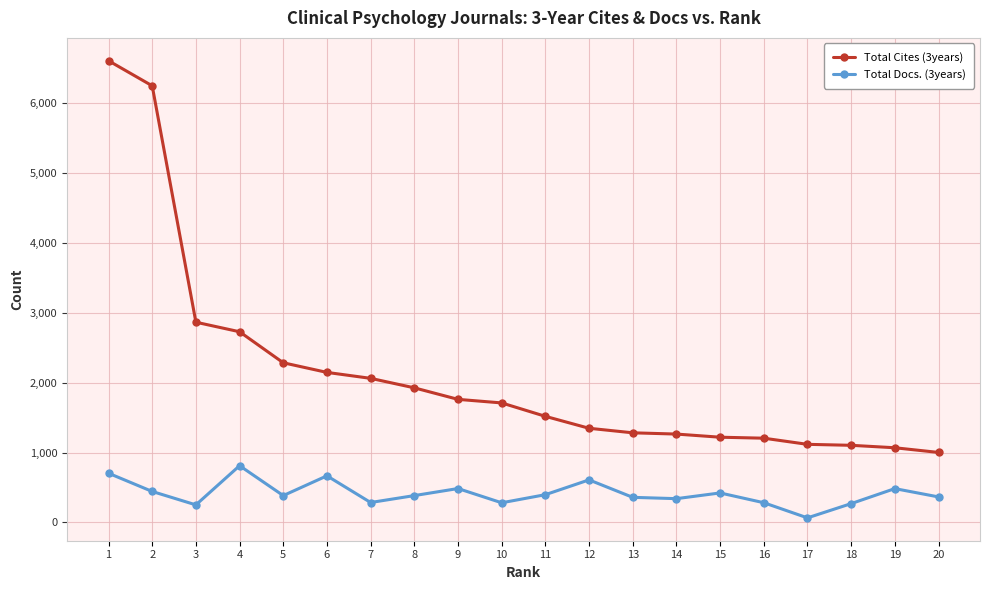

What is the value of the Total Docs. (3years) point at the 19th from the left?

483